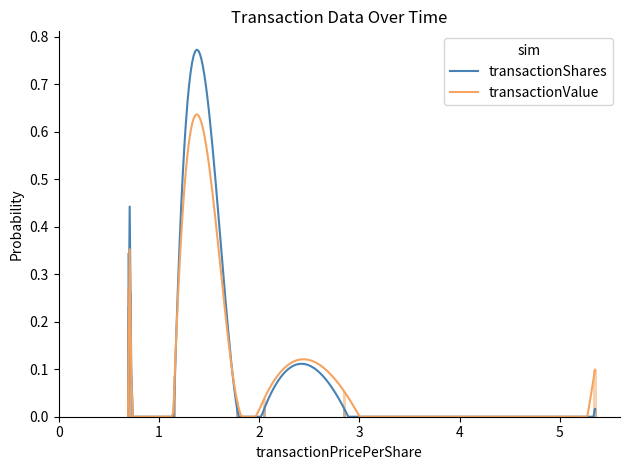

Which series has the largest total across all categories?

transactionShares